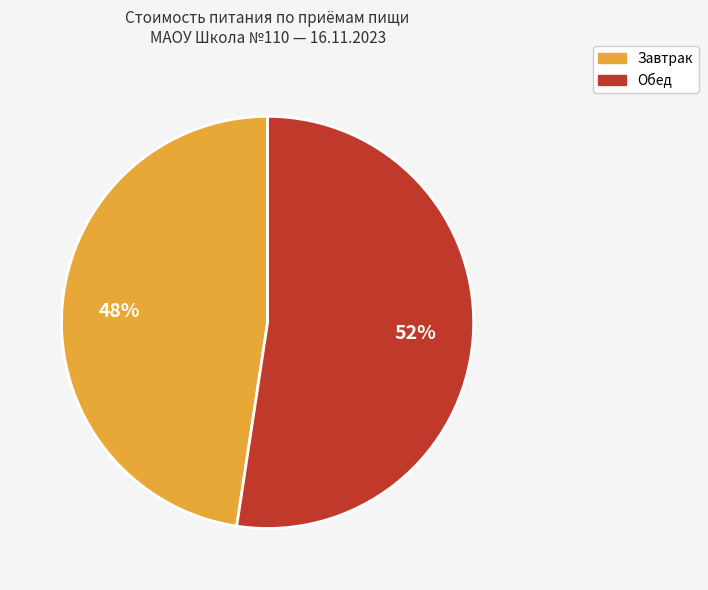

To the nearest percent, what is the average slice percentage?

50%